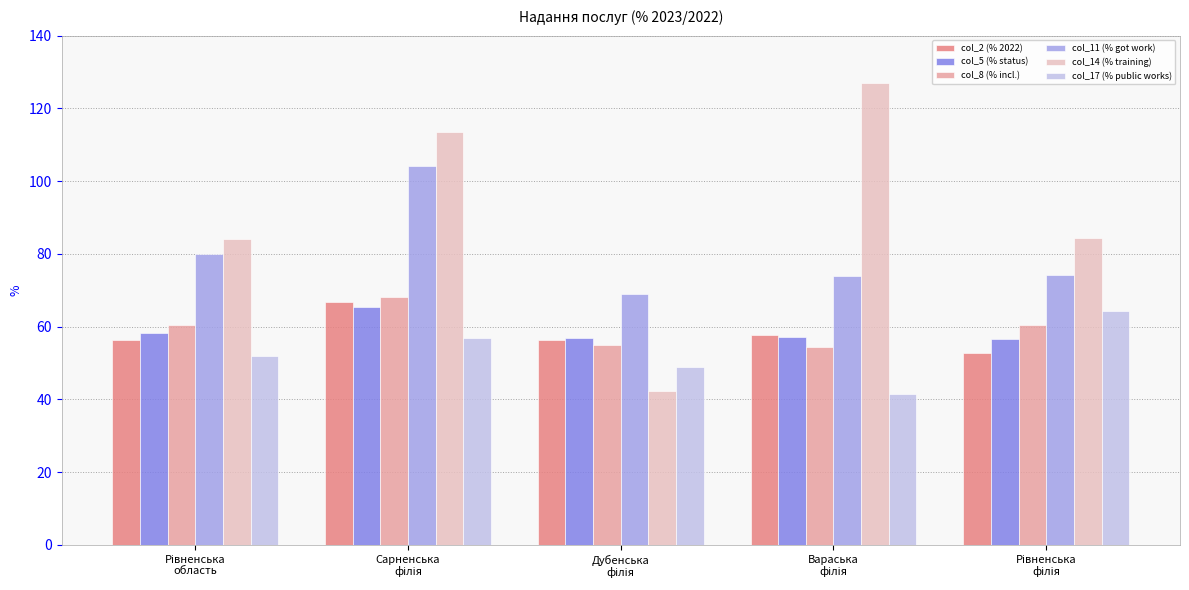

Which series has the widest spread of values?

col_14 (% training)